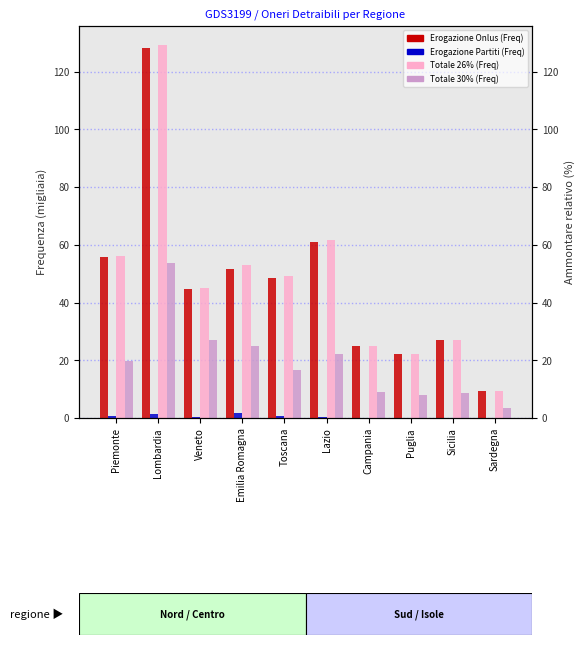

At which label is Erogazione Partiti (Freq) closest to 0?

Sardegna